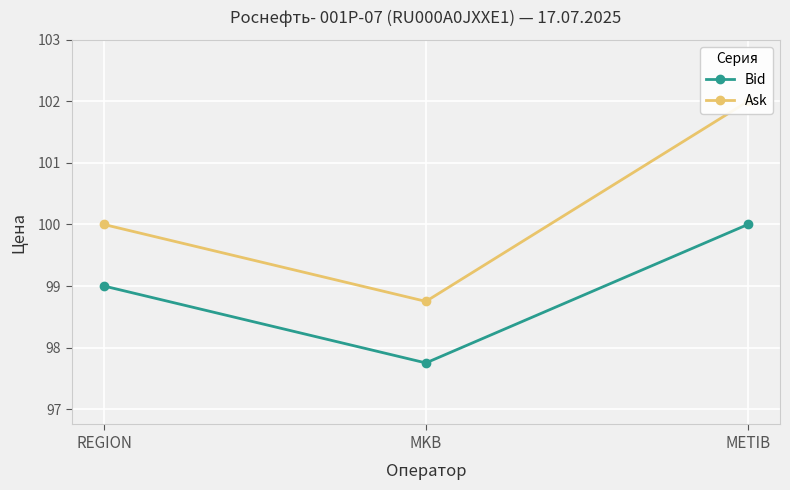

What is the label of the 2nd point from the left?

MKB